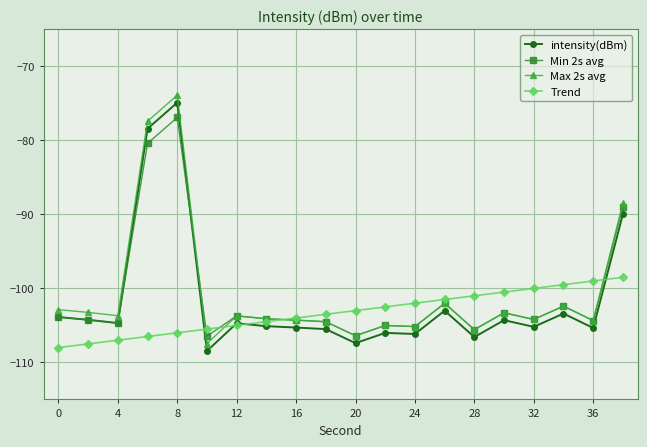

How many series are shown in this chart?

4